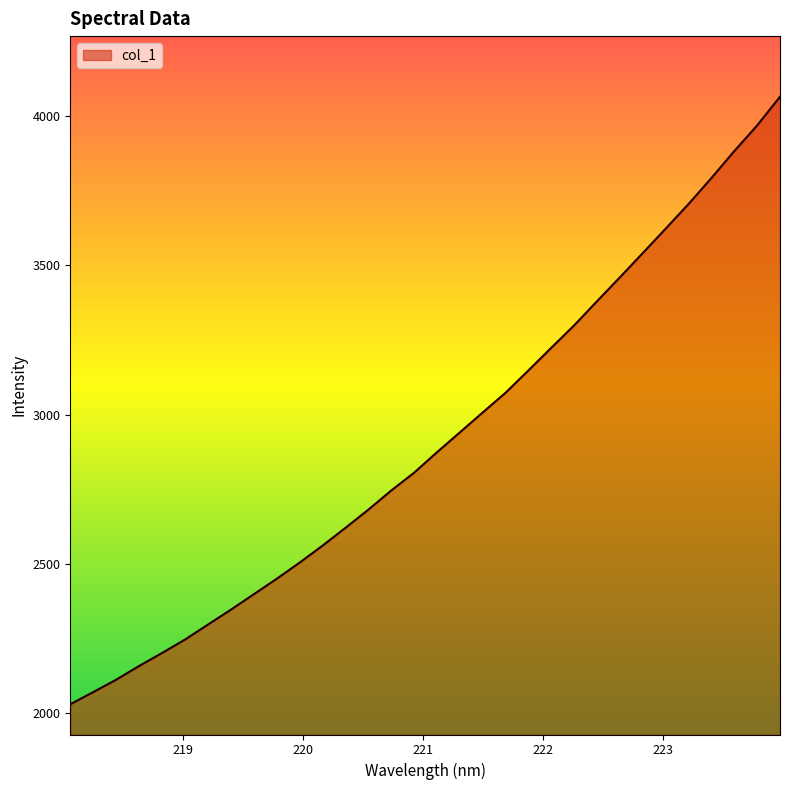

What is the minimum value shown in the chart?

2028.8